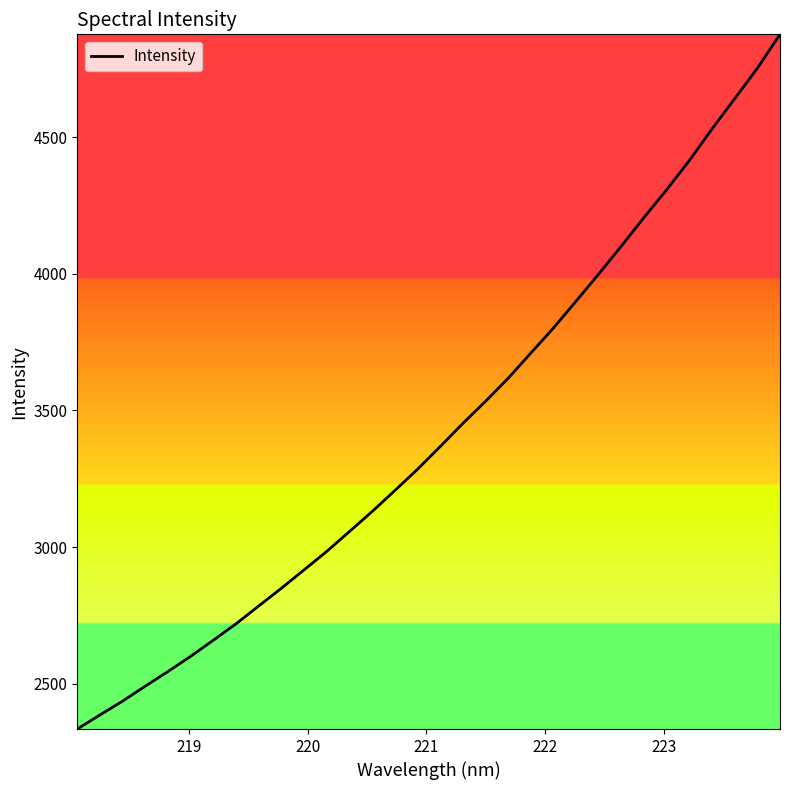

What is the greatest value displayed?

4876.8